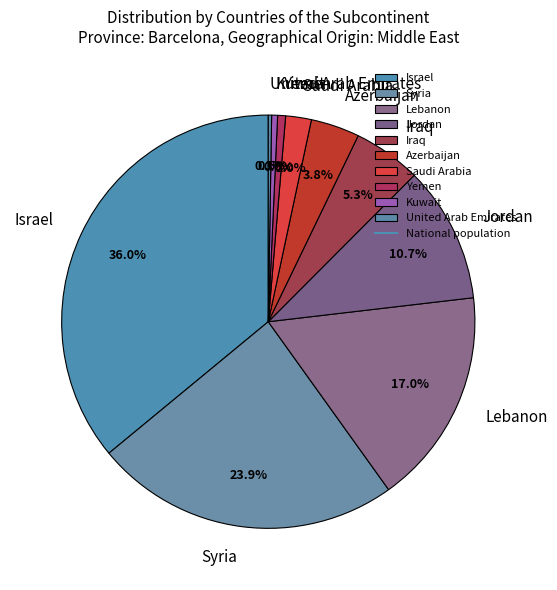

Combined, do Iraq and Syria account for over 50%?

No